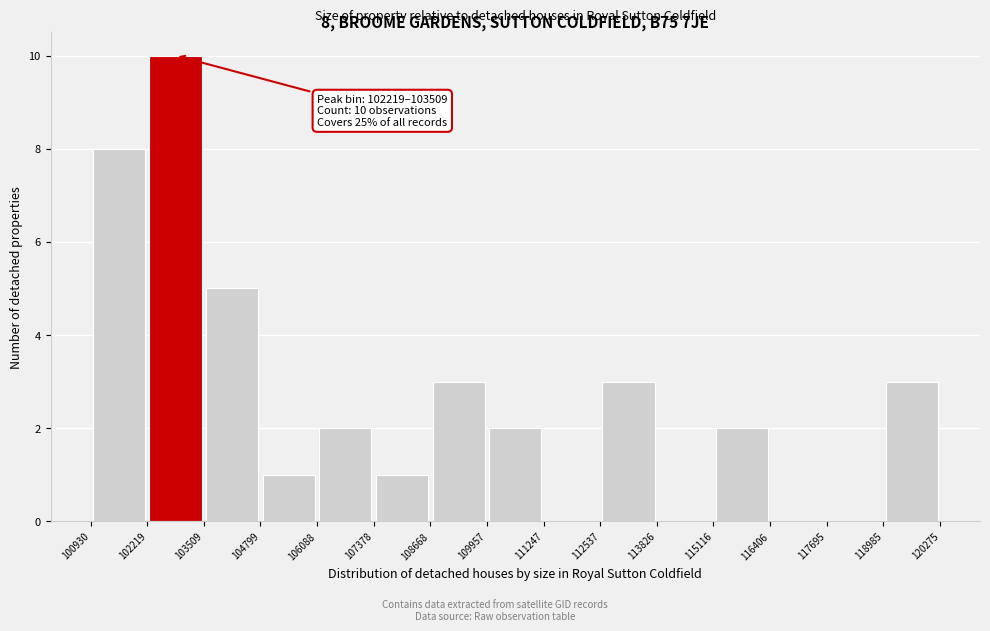

Which range on the x-axis has the tallest bar?

102219 to 103509